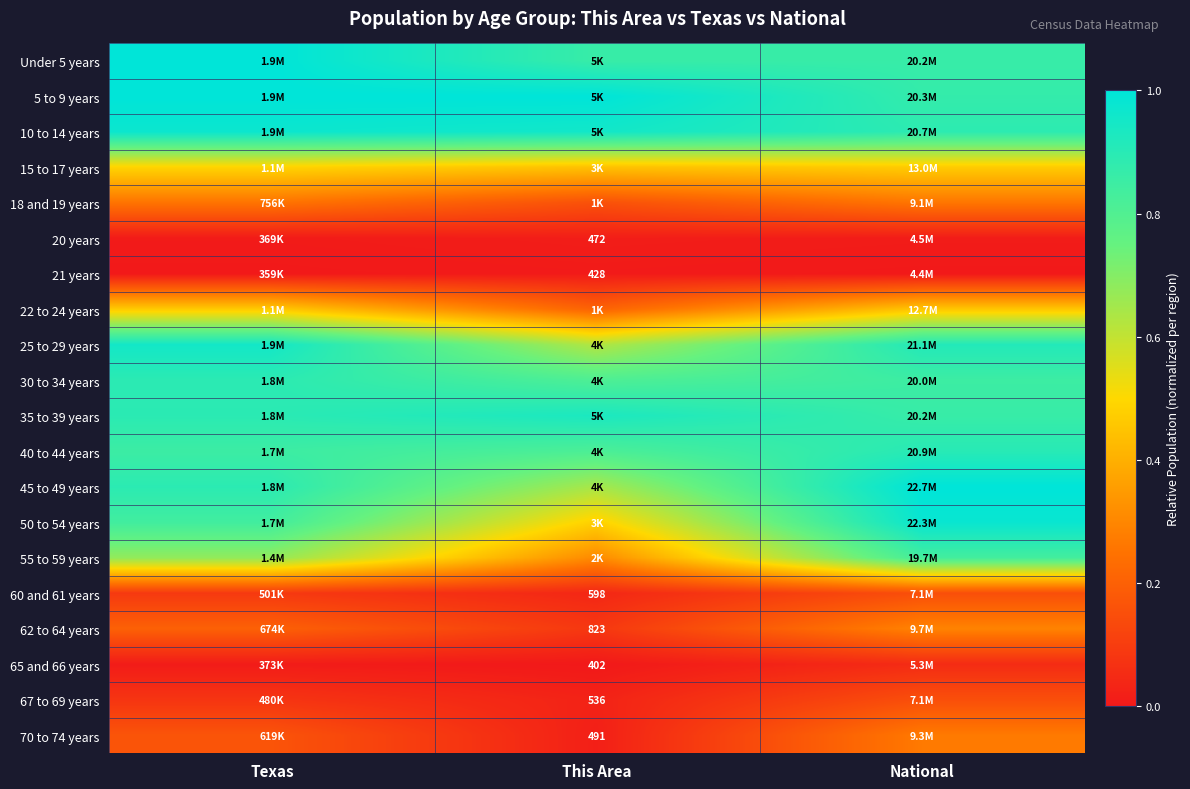

Is the value of 62 to 64 years at This Area greater than the value of 60 and 61 years at This Area?

Yes